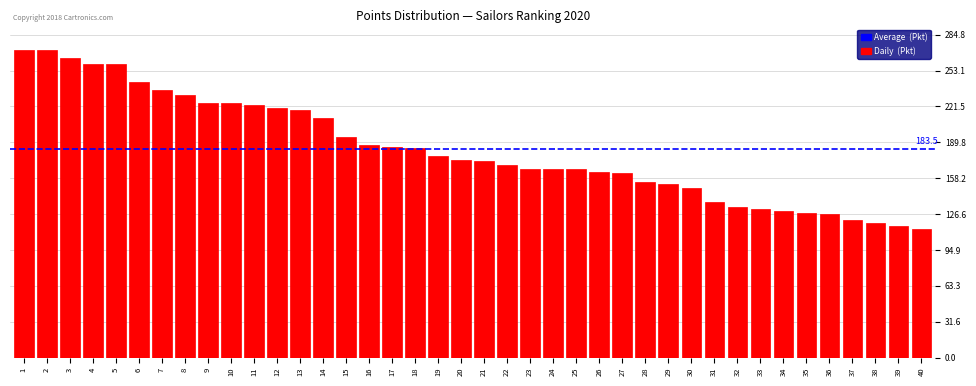

True or false: the data shows 218.7 at 13.

True